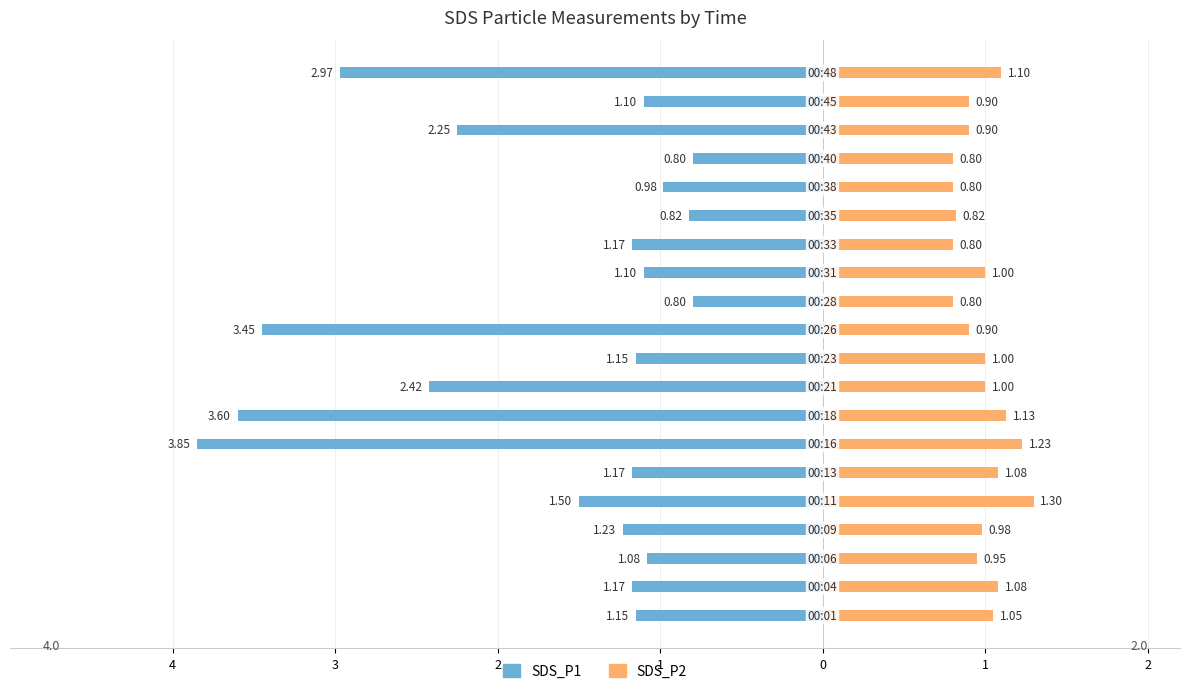

True or false: SDS_P1 has a value of -1.2 at 13.

True